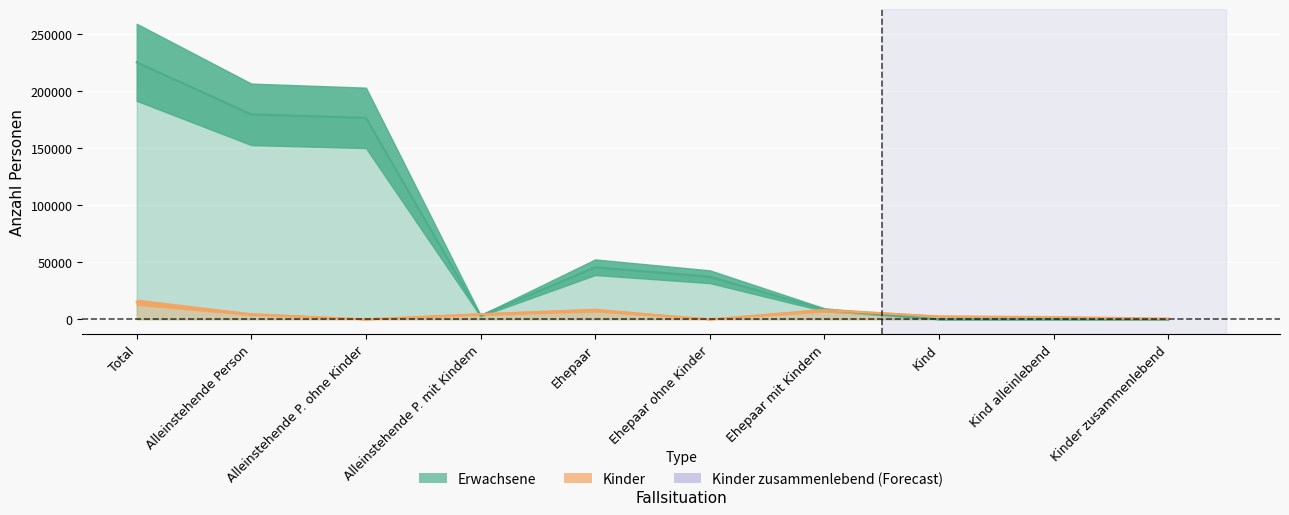

Reading left to right, list all the values displayed in this chart.

Erwachsene: 225315	179693	176598	3095	45622	37276	8346	0	0	0
Kinder: 14931	4432	0	4432	7979	0	7979	2520	1969	551